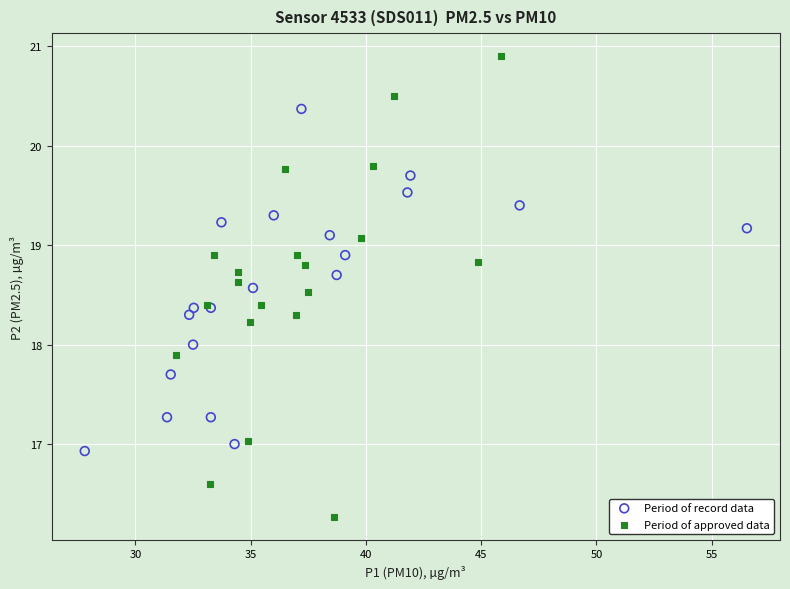

Which series reaches the maximum Y coordinate?

Period of approved data